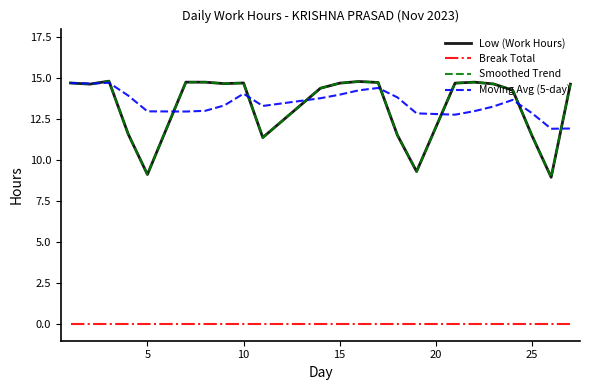

Is this an area chart (filled region under the line)?

No